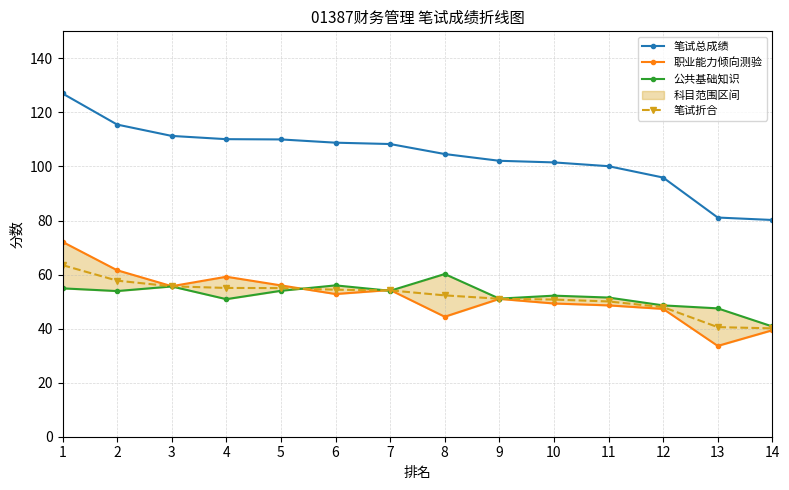

What is the spread (max minus min) of values at 11?

51.5